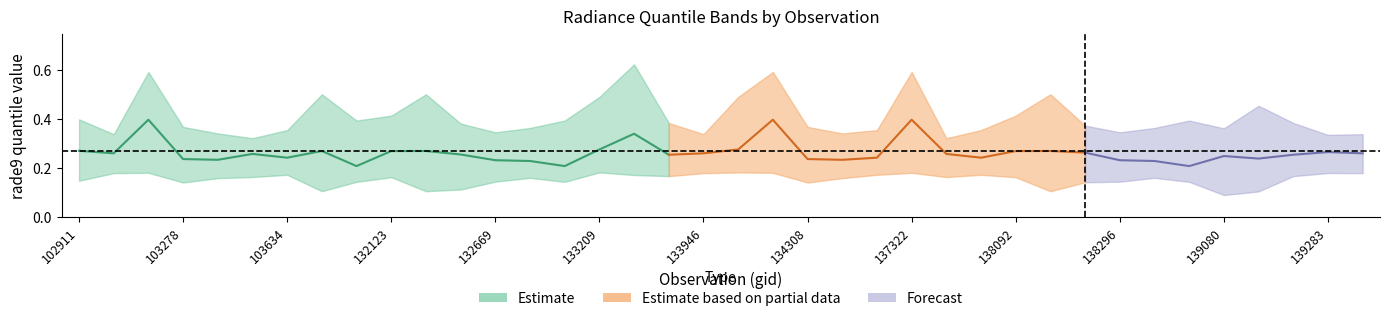

Is it true that rade9_bin_1q equals 0.0 at 133404?

False